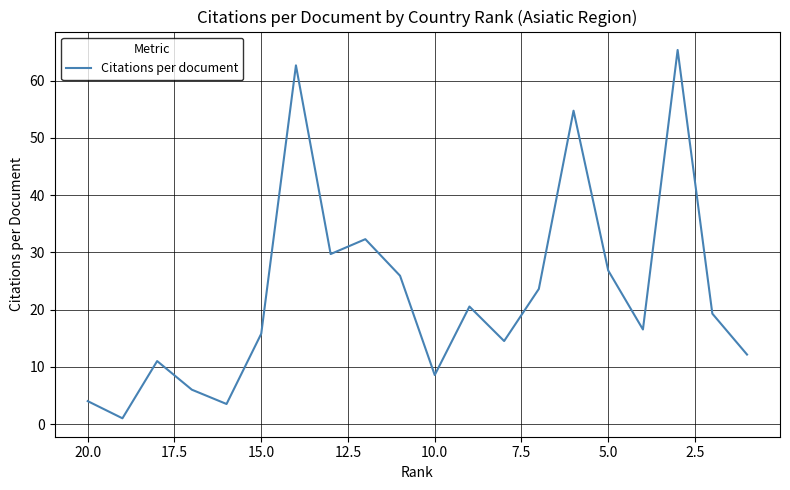

Is it true that the value at 13 is 33.9?

False